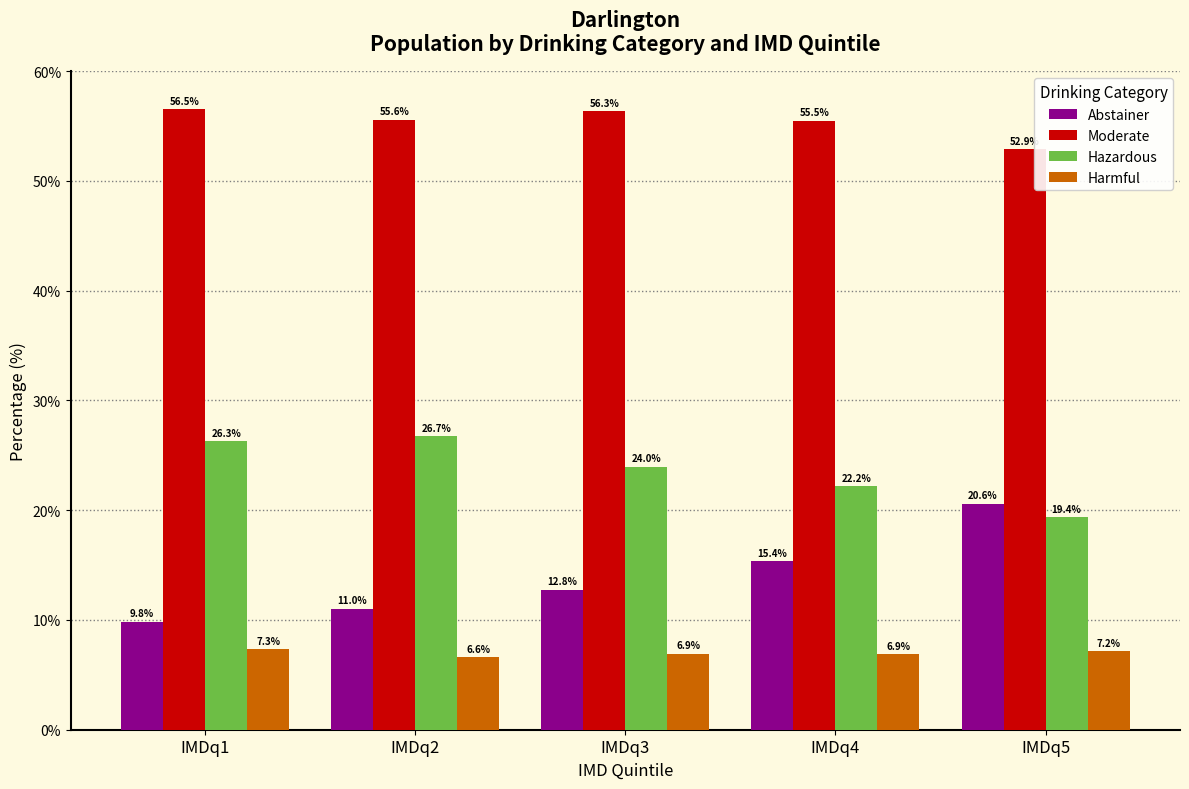

What is the highest value of the Moderate series?

56.5